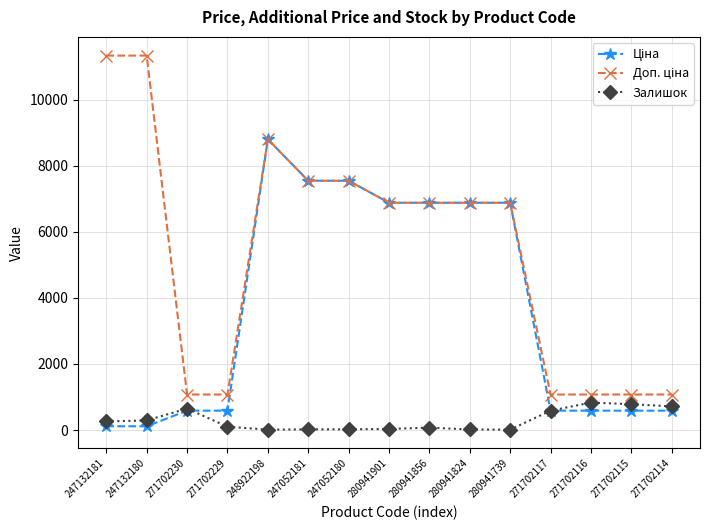

At which category is the sum across all series the highest?

248922198